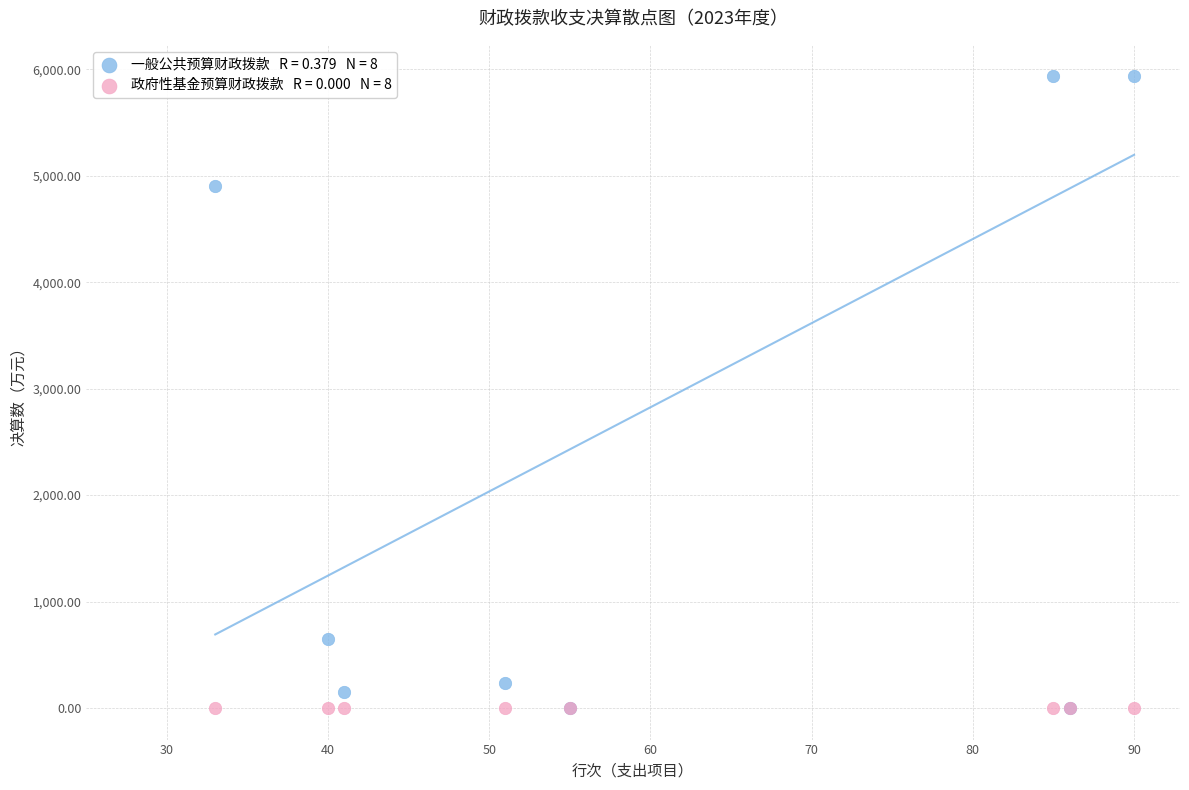

Across all series, what Y value is closest to 2966?

4905.5